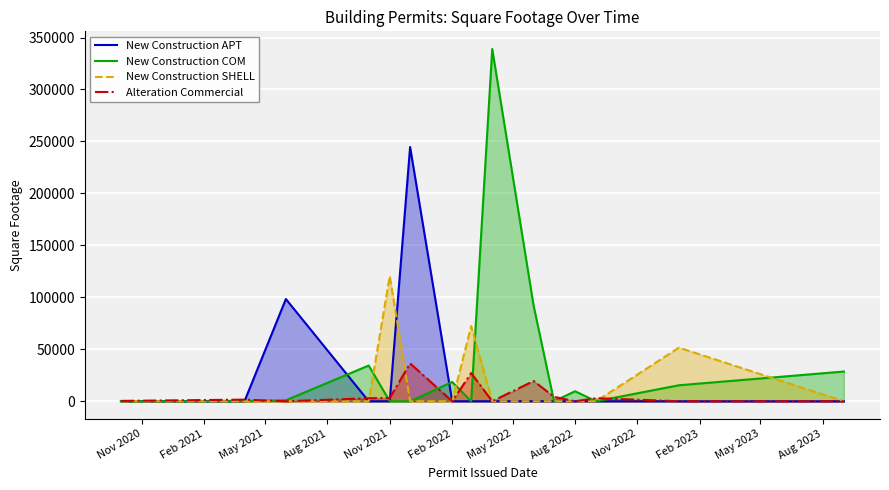

True or false: Alteration Commercial and New Construction COM cross at least once.

True